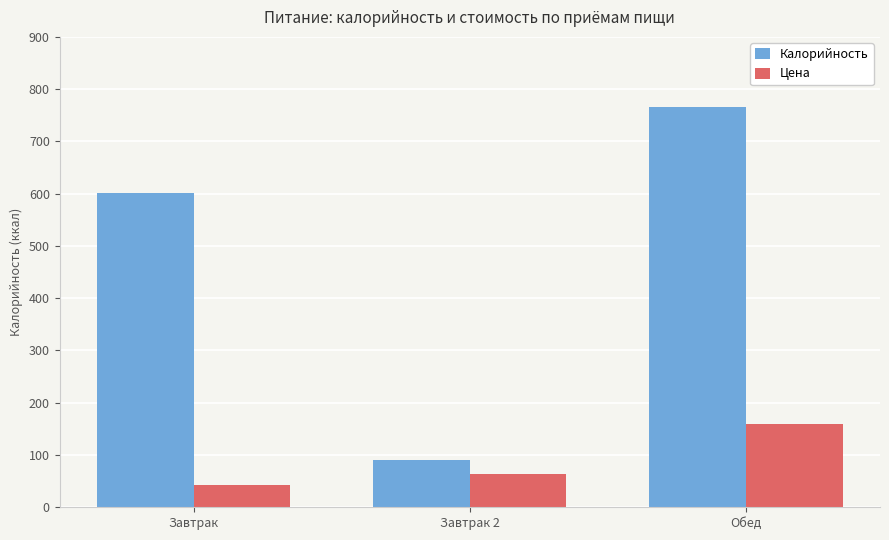

How many data points in Цена are above 62?

2